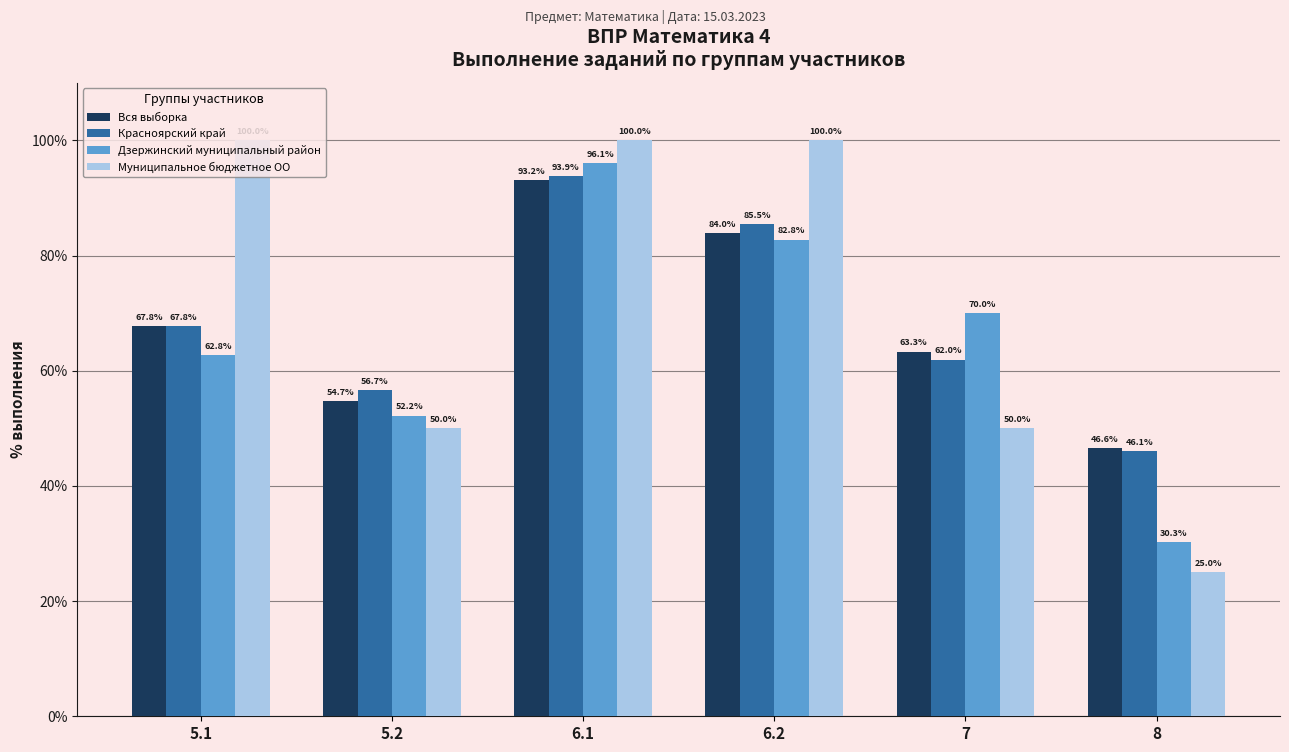

What are all the series names shown in the legend?

Вся выборка, Красноярский край, Дзержинский муниципальный район, Муниципальное бюджетное ОО